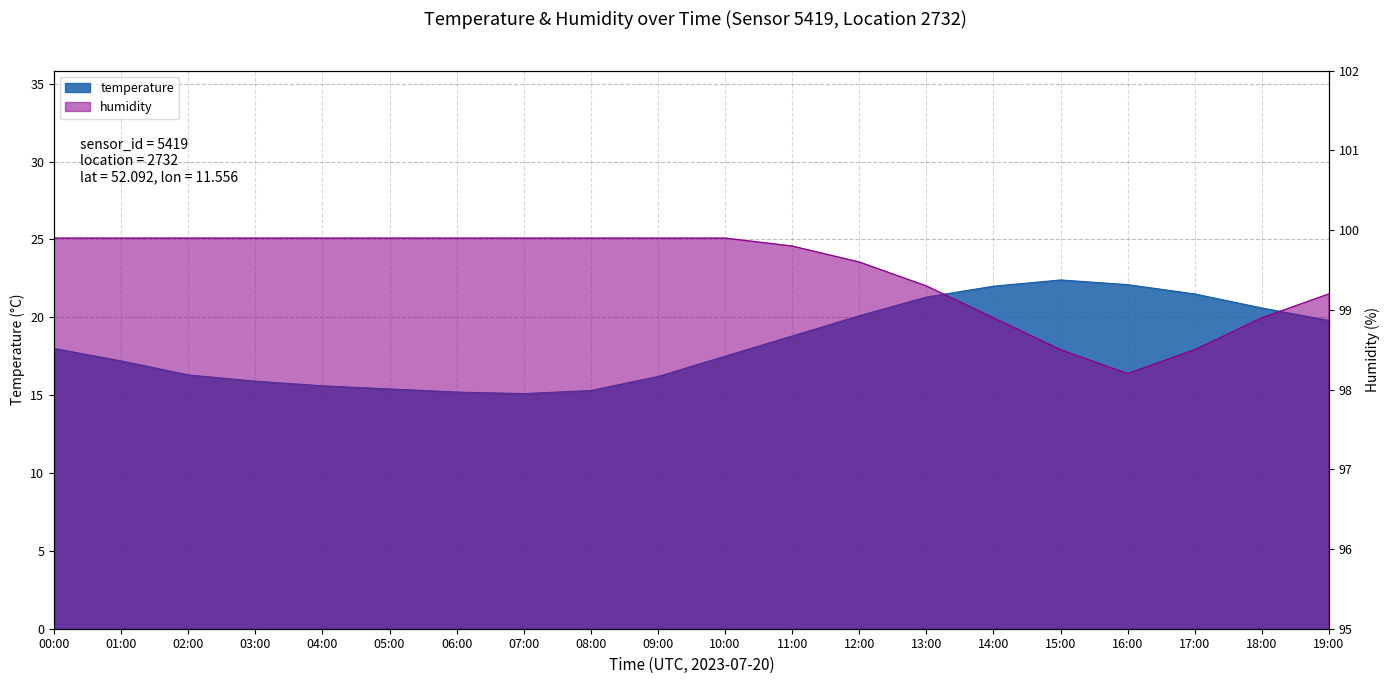

Is it true that temperature equals 16.2 at 09:00?

True